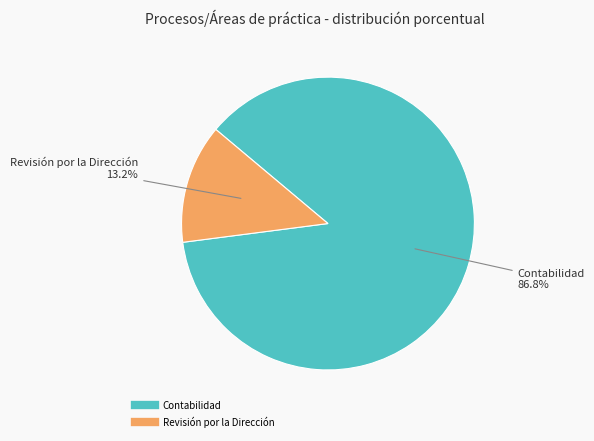

Which slice represents more than half of the pie?

Contabilidad